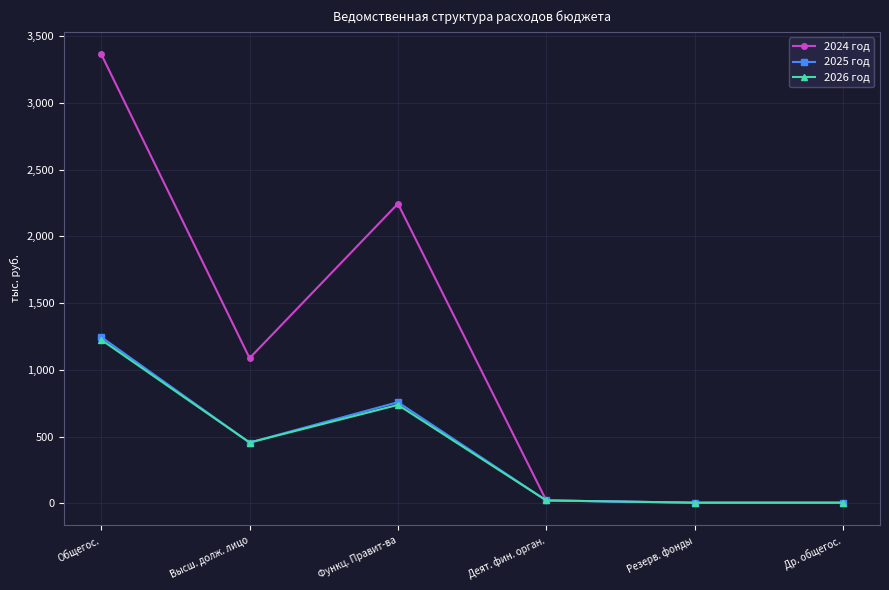

What is the value of the 2026 год point at the 6th from the left?

5.0